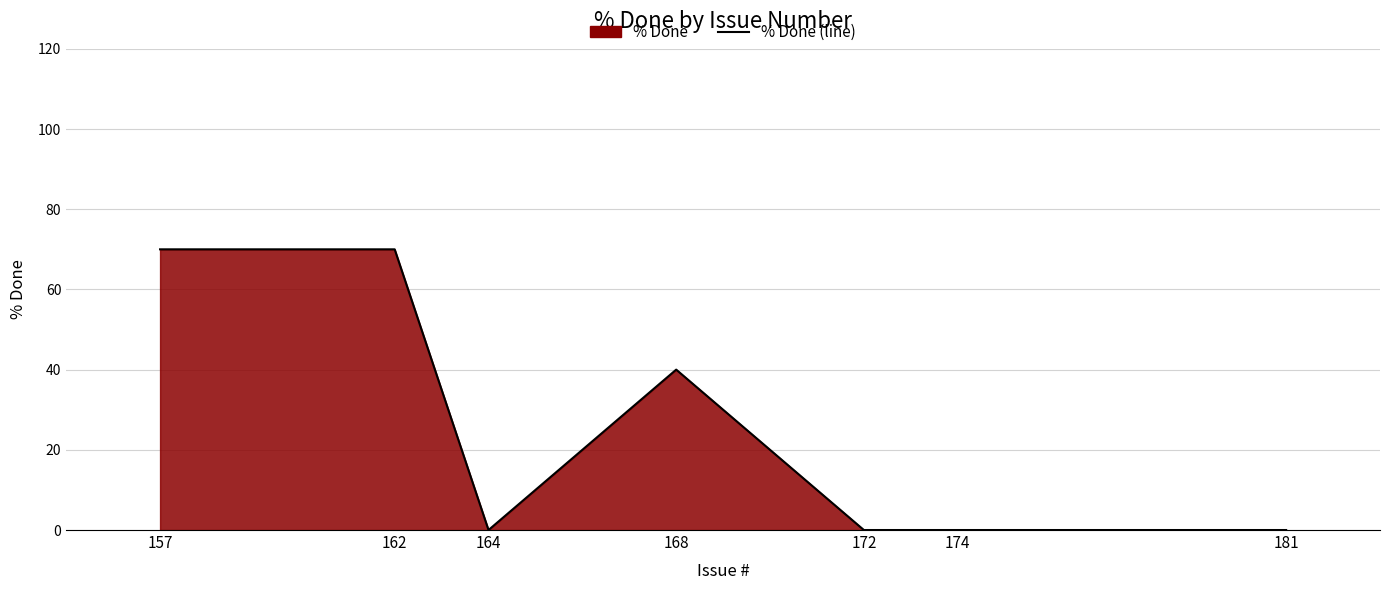

How many lines are shown in the chart?

1